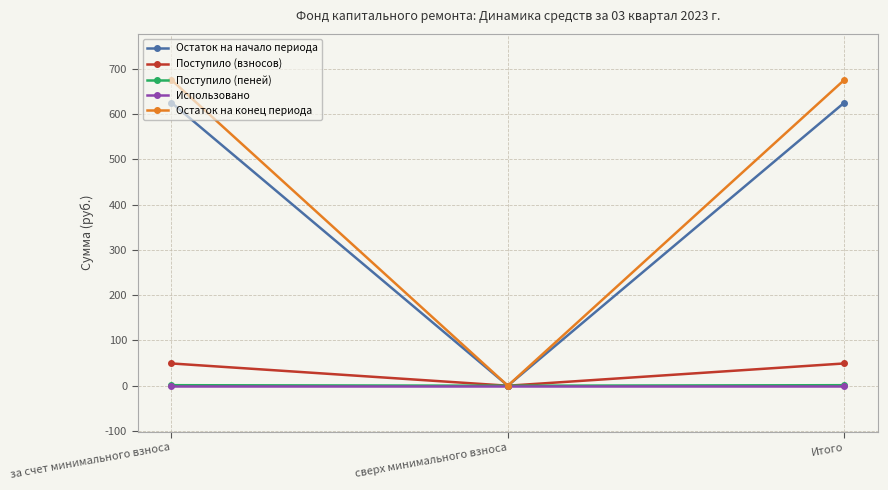

What is the label of the 2nd point from the right?

сверх минимального взноса